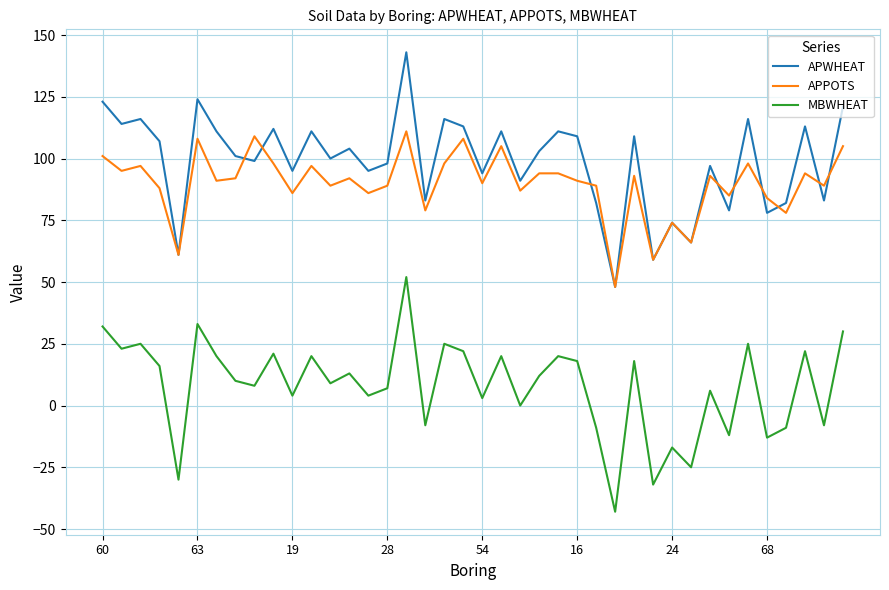

Which series has the largest total across all categories?

APWHEAT